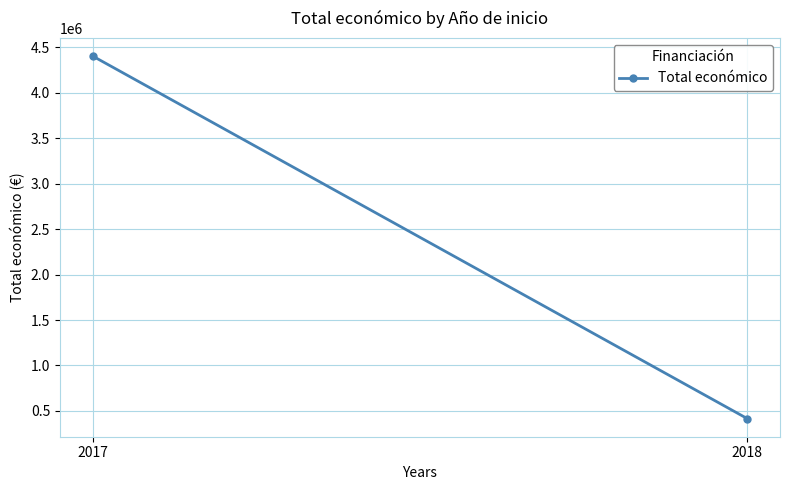

Reading right to left, what are all the values shown in this chart?

414788	4404873